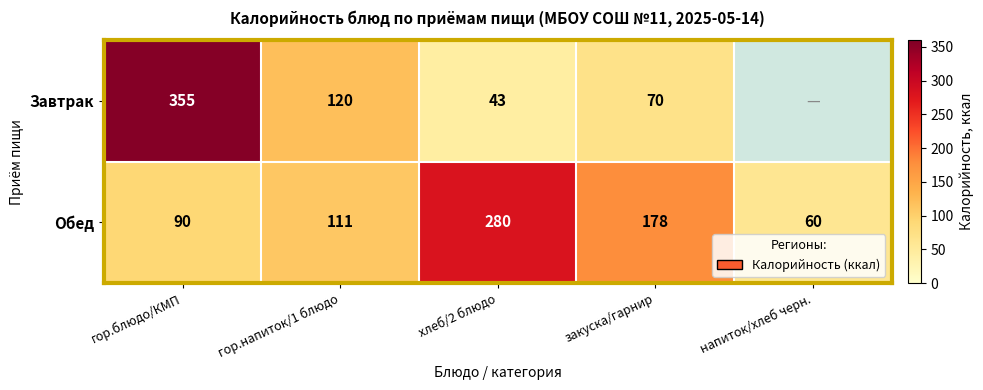

Which has a higher value, хлеб/2 блюдо or закуска/гарнир?

закуска/гарнир